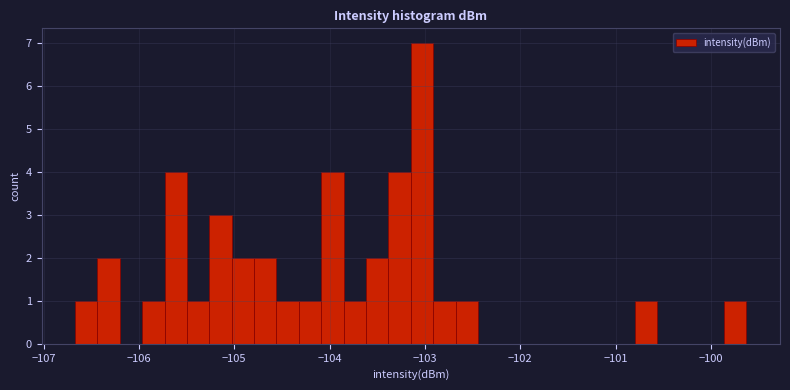

Around what value on the x-axis is the tallest bar? Give the approximate position of its centre, as read against the axis.

-103.0